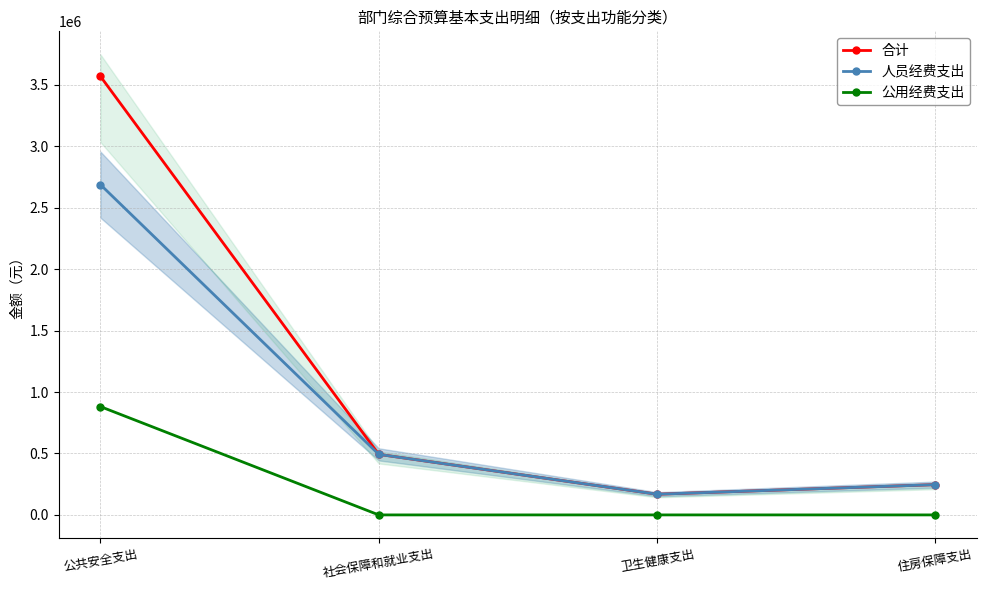

How many values in the 公用经费支出 series exceed 0?

1